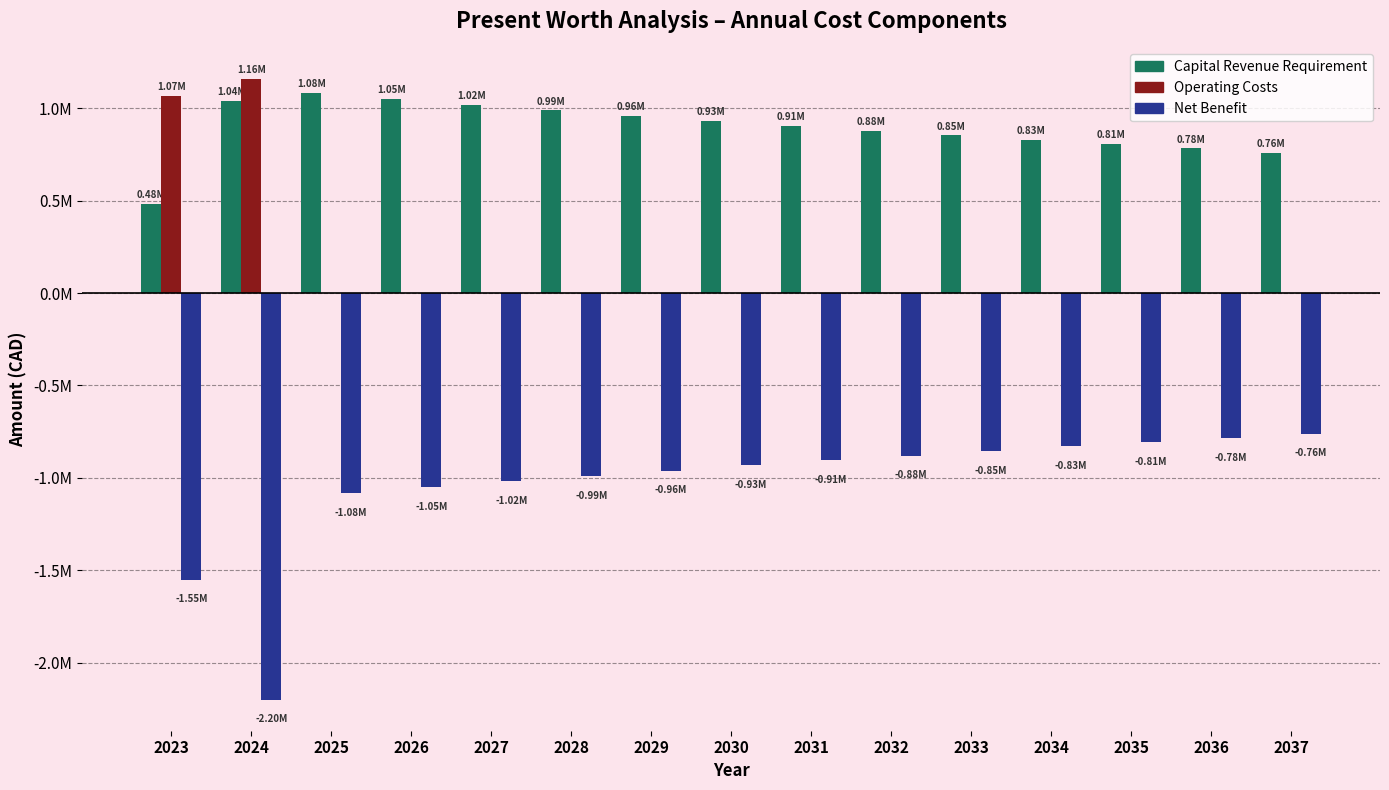

Reading left to right, transcribe all the data shown in this chart.

Capital Revenue Requirement: 482984.4	1038980.6	1083187.7	1050569.0	1019304.4	989285.7	960413.0	932594.7	905746.6	879790.8	854656.2	830276.9	806592.6	783547.7	761090.9
Operating Costs: 1068000.0	1161803.6	0.0	0.0	0.0	0.0	0.0	0.0	0.0	0.0	0.0	0.0	0.0	0.0	0.0
Net Benefit: -1550984.4	-2200784.2	-1083187.7	-1050569.0	-1019304.4	-989285.7	-960413.0	-932594.7	-905746.6	-879790.8	-854656.2	-830276.9	-806592.6	-783547.7	-761090.9